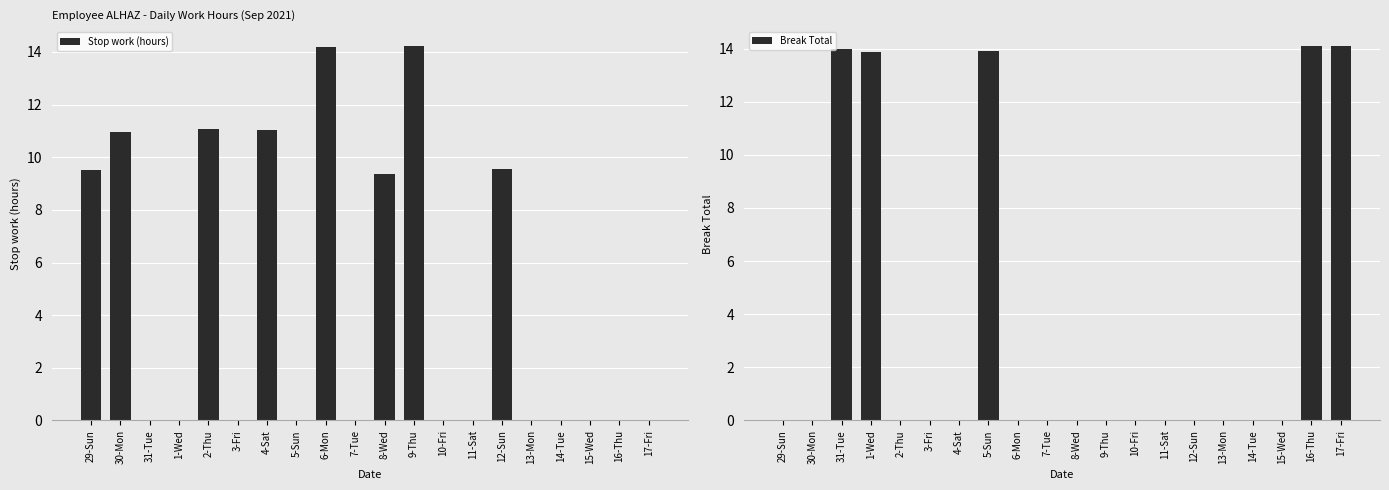

At which category does the chart reach its peak across all series?

9-Thu